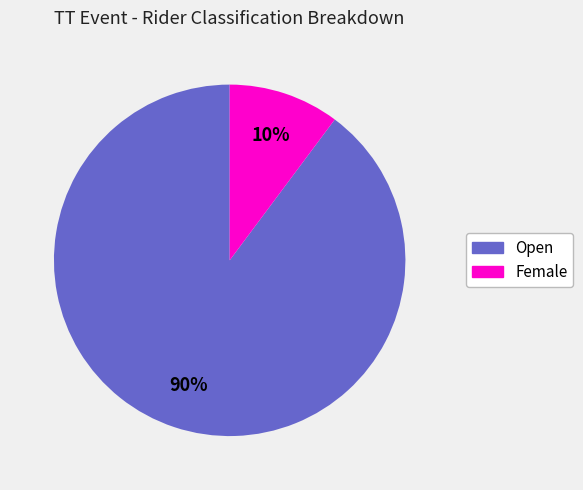

Which category has the smallest portion of the pie?

Female